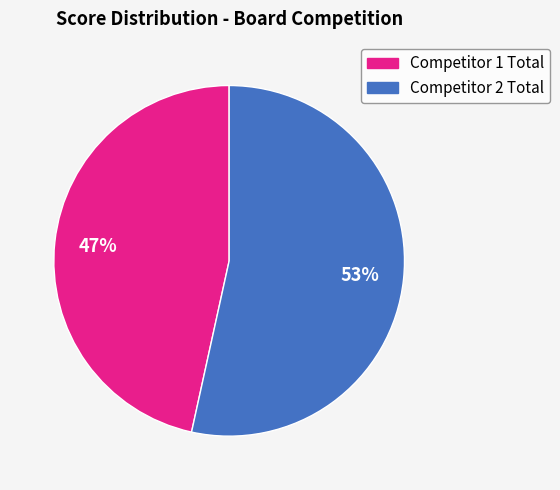

Does any single category account for the majority?

Yes